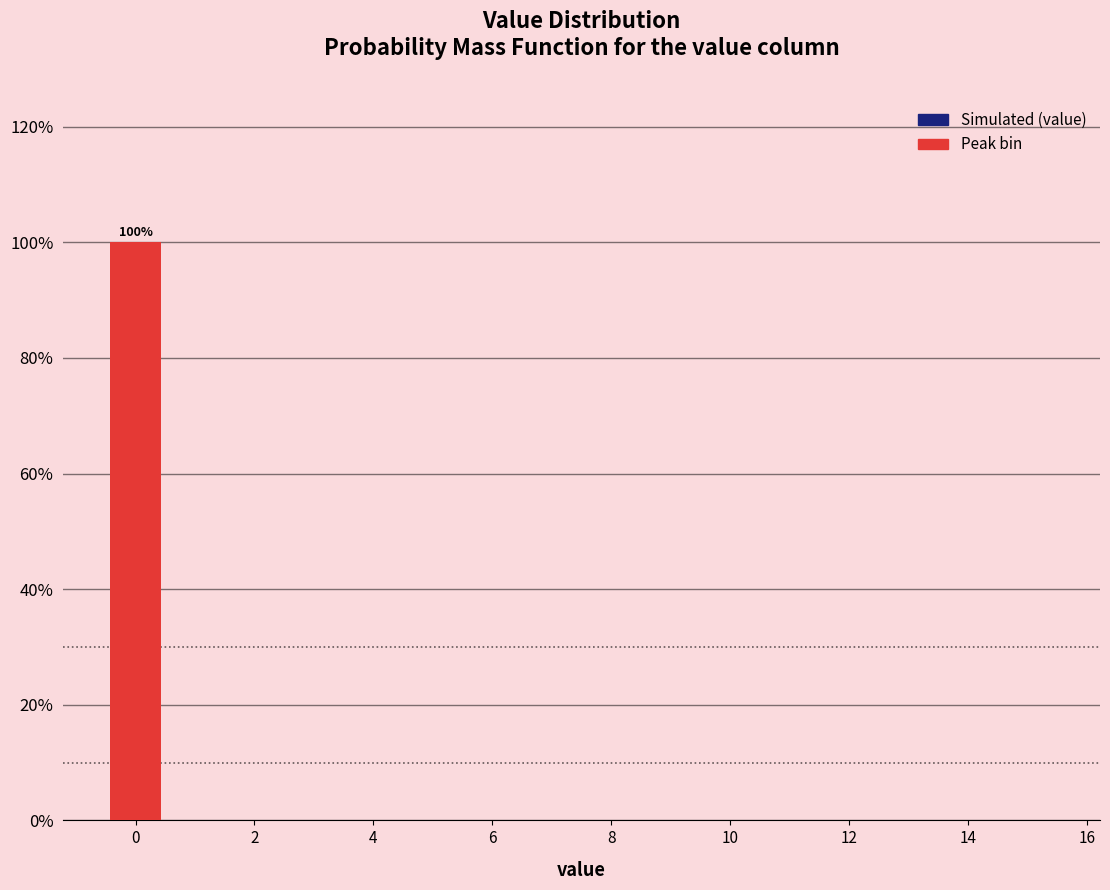

Over which range of the x-axis is the bar tallest?

-0.5 to 0.5